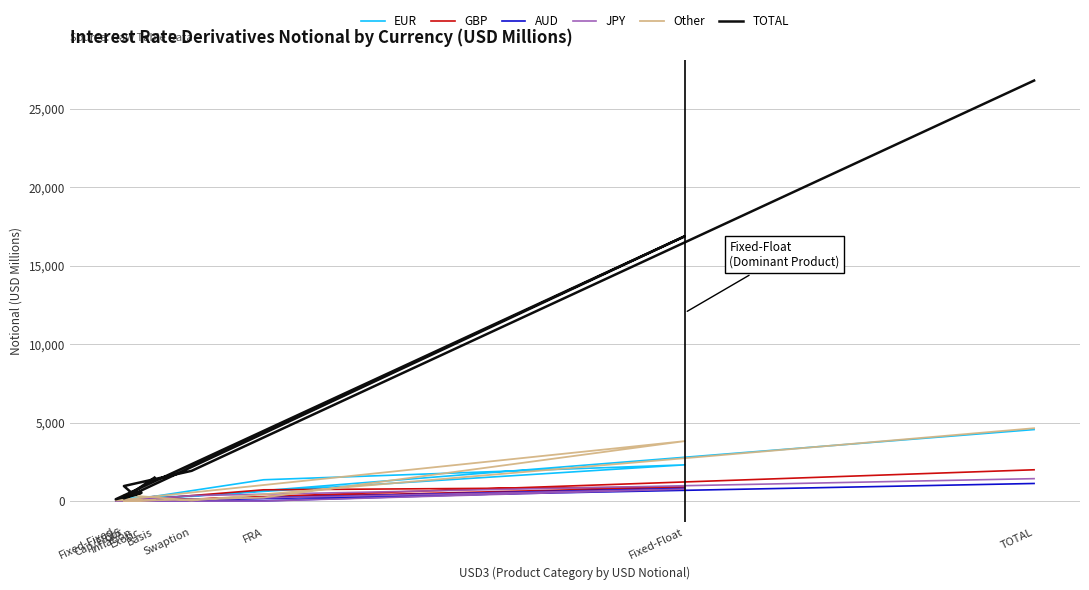

Rank the series by their maximum value, from lowest to highest.

AUD, JPY, GBP, EUR, Other, TOTAL